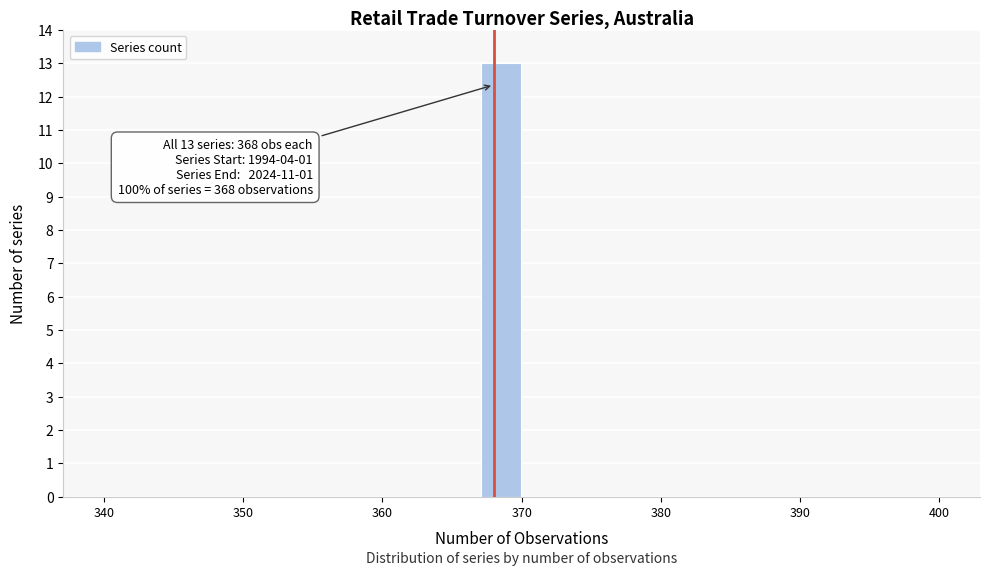

Read against the x-axis, roughly where is the centre of the tallest bar?

369